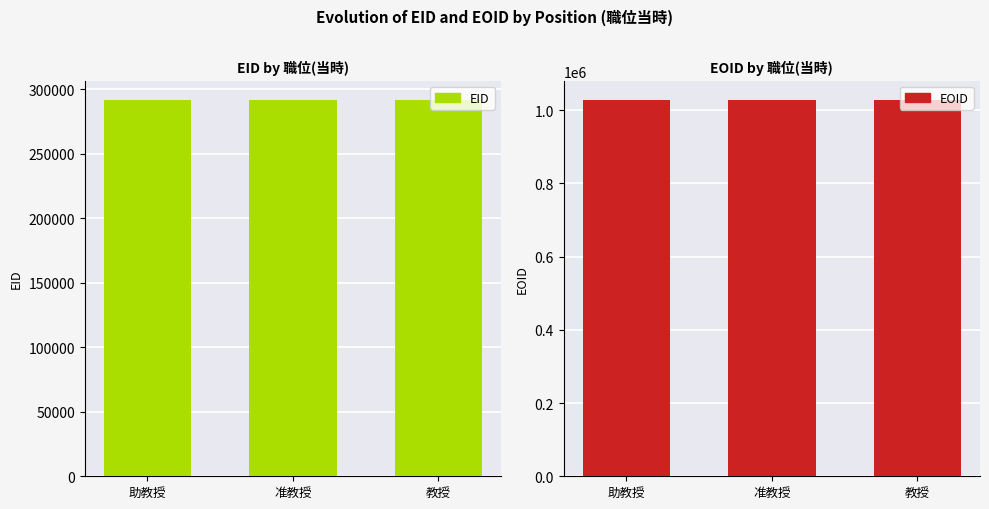

How many data points does each series have?

3